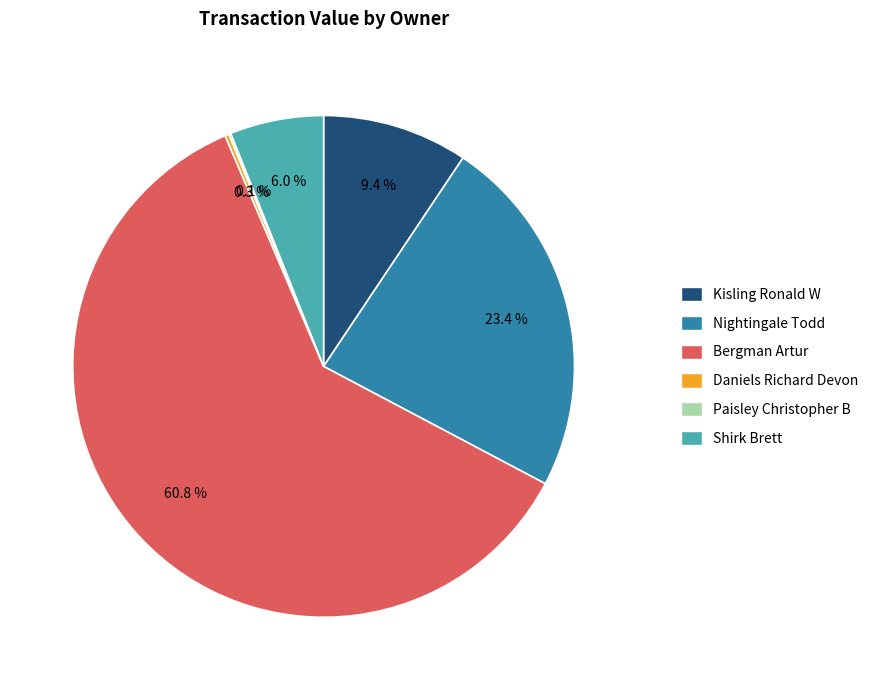

Do Bergman Artur and Shirk Brett together represent more than half of the pie?

Yes